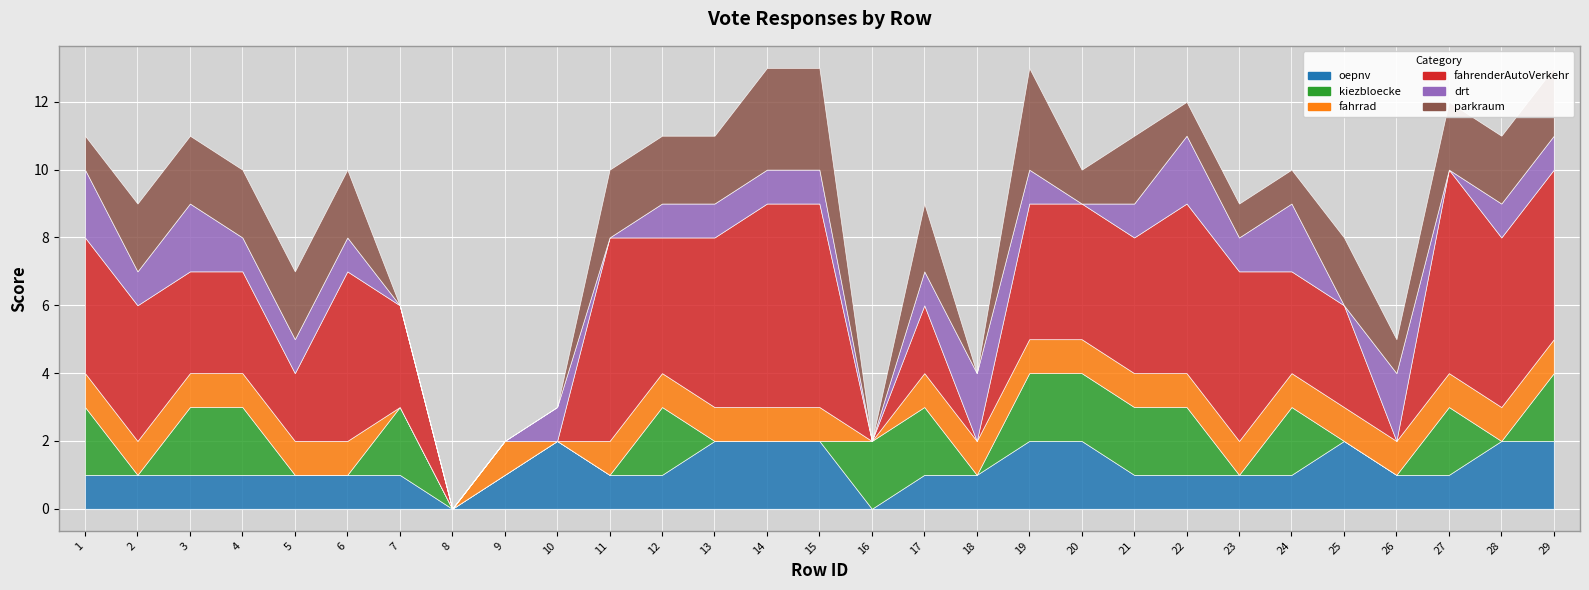

Reading left to right, list all the values displayed in this chart.

oepnv: 1	1	1	1	1	1	1	0	1	2	1	1	2	2	2	0	1	1	2	2	1	1	1	1	2	1	1	2	2
kiezbloecke: 2	0	2	2	0	0	2	0	0	0	0	2	0	0	0	2	2	0	2	2	2	2	0	2	0	0	2	0	2
fahrrad: 1	1	1	1	1	1	0	0	1	0	1	1	1	1	1	0	1	1	1	1	1	1	1	1	1	1	1	1	1
fahrenderAutoVerkehr: 4	4	3	3	2	5	3	0	0	0	6	4	5	6	6	0	2	0	4	4	4	5	5	3	3	0	6	5	5
drt: 2	1	2	1	1	1	0	0	0	1	0	1	1	1	1	0	1	2	1	0	1	2	1	2	0	2	0	1	1
parkraum: 1	2	2	2	2	2	0	0	0	0	2	2	2	3	3	0	2	0	3	1	2	1	1	1	2	1	2	2	2